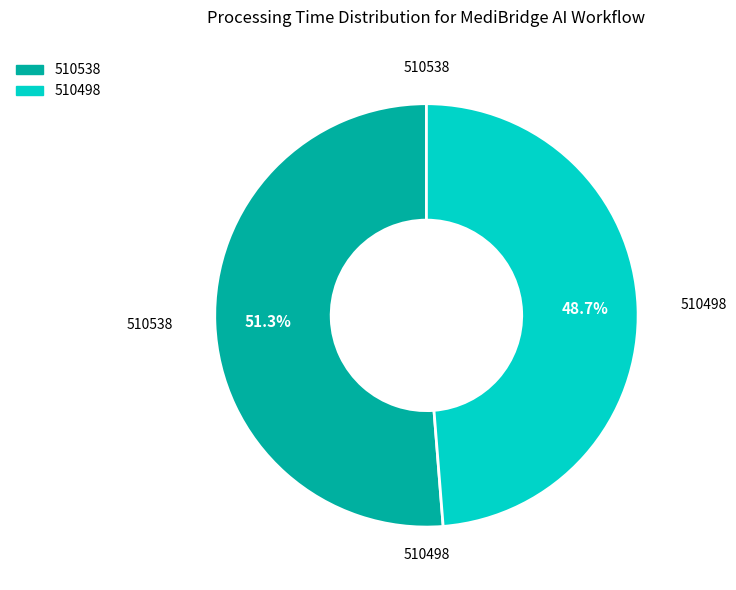

Is it true that 510538 is 61% of the pie?

False